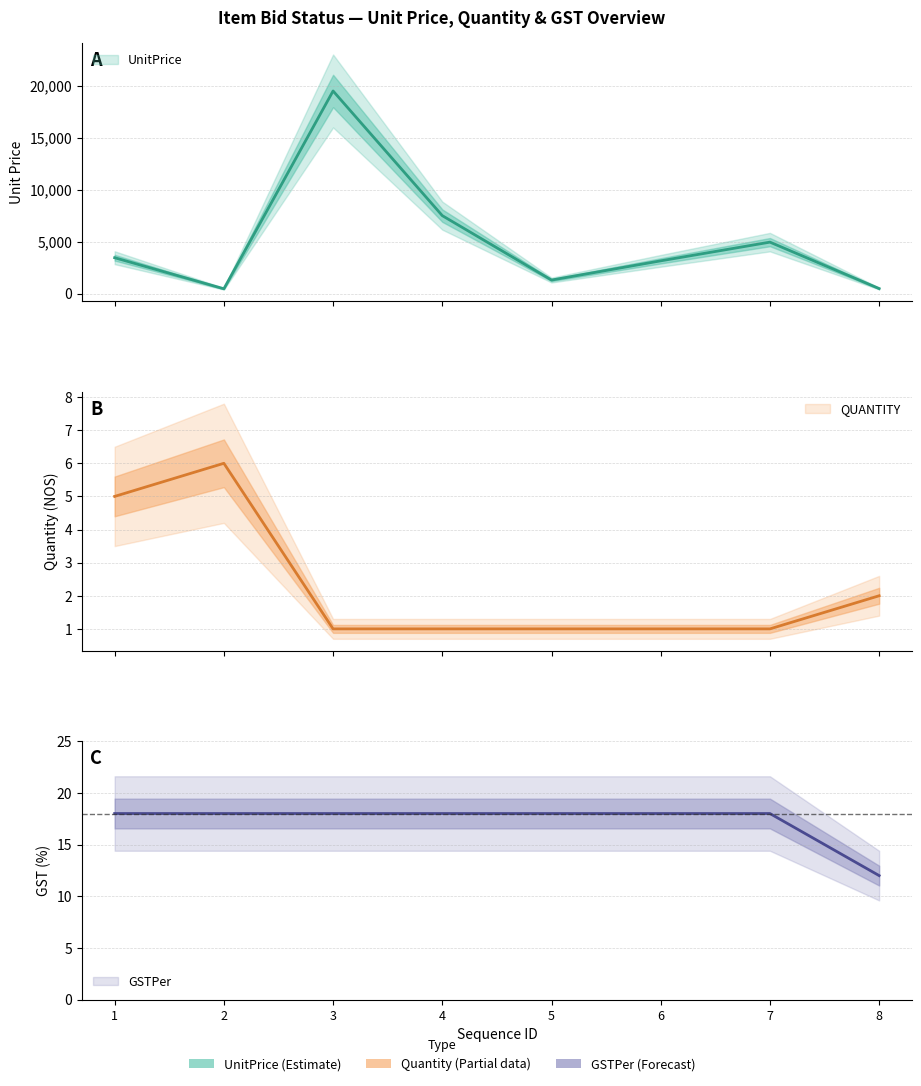

True or false: QUANTITY and GSTPer intersect in this chart.

False